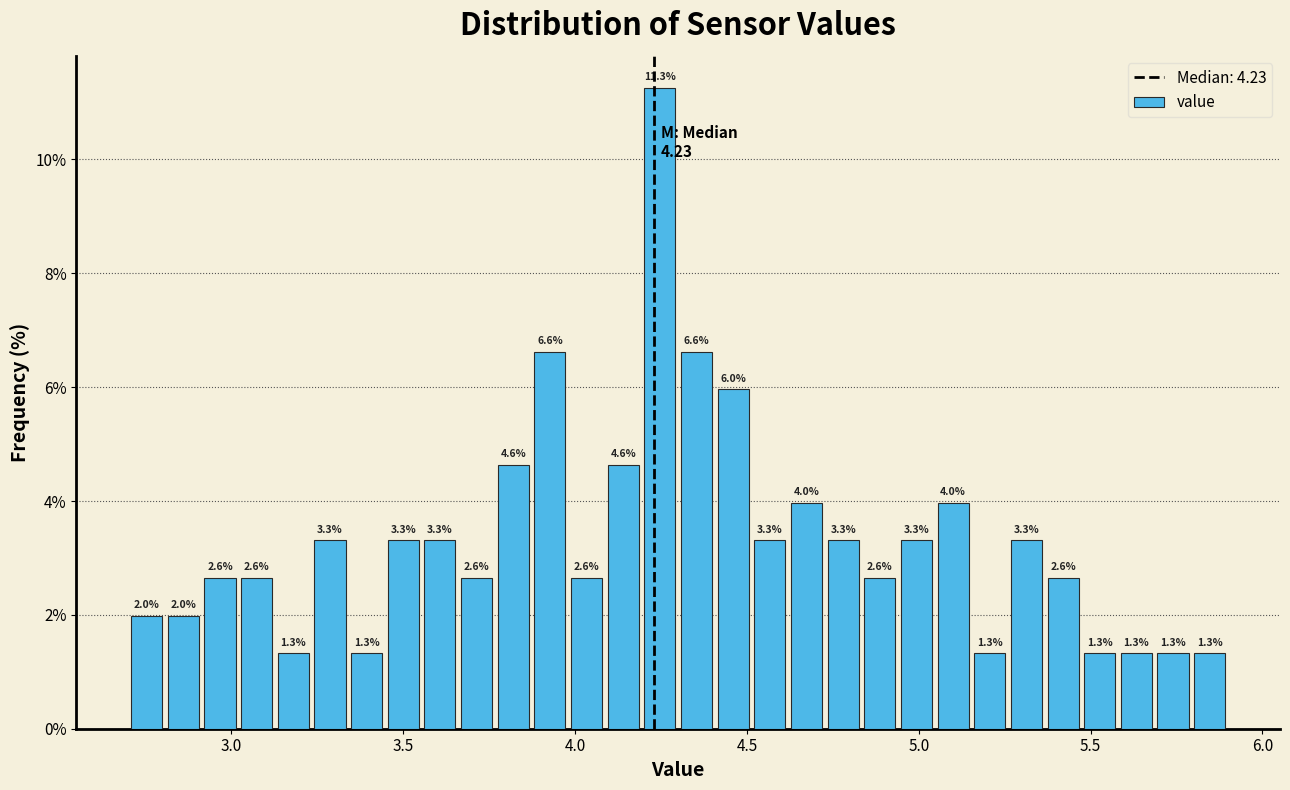

Read against the x-axis, roughly where is the centre of the tallest bar?

4.25